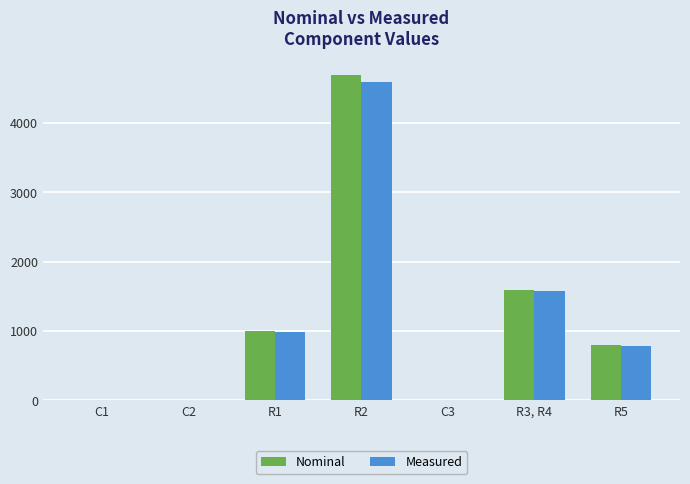

Which series has the widest spread of values?

Nominal